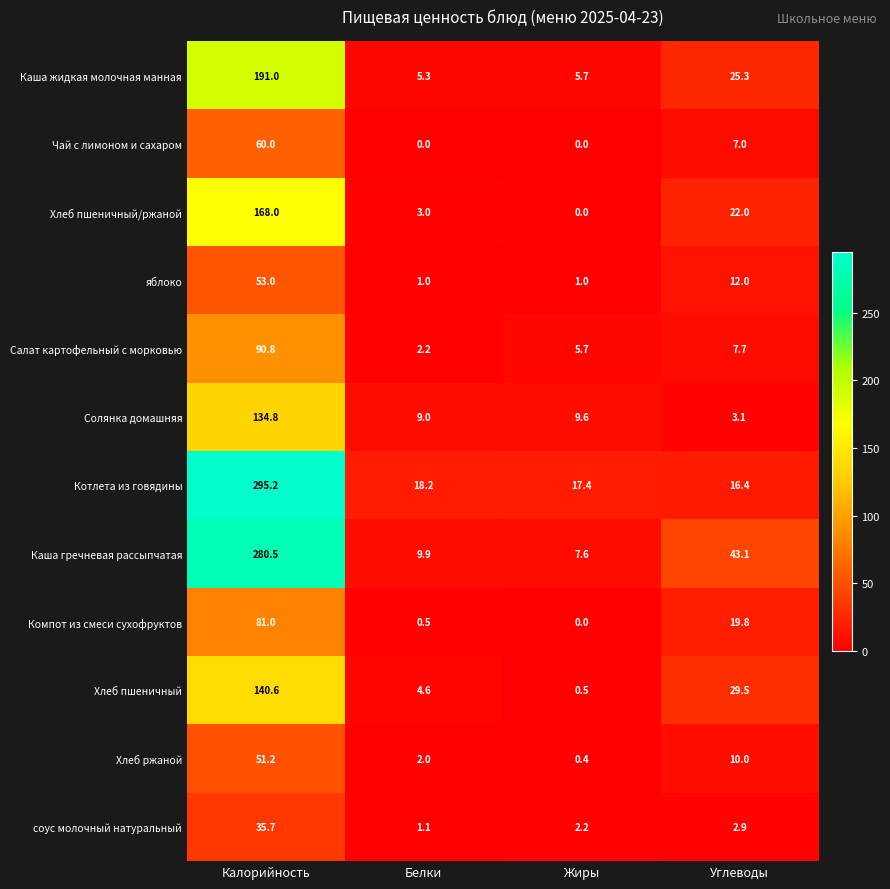

What is the difference between the Каша жидкая молочная манная values at Жиры and Калорийность?

185.3